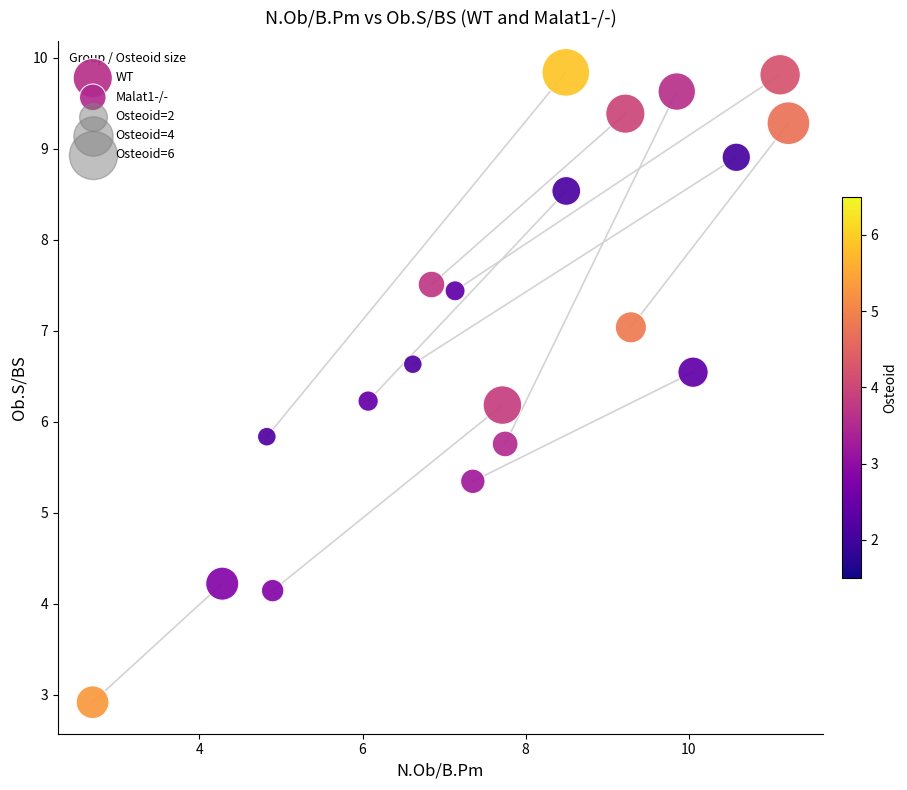

Which series reaches the minimum Y coordinate?

Malat1-/-